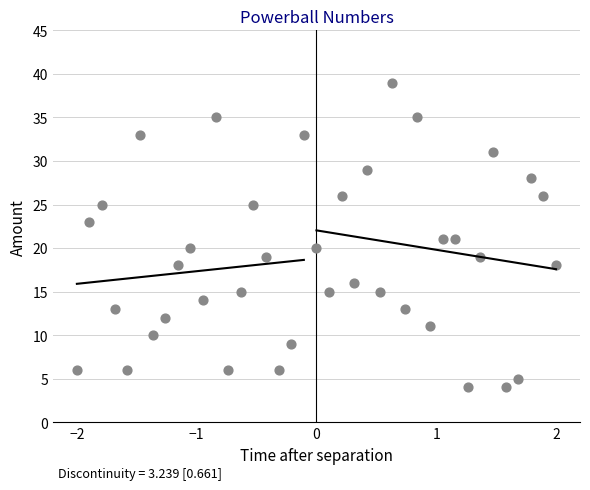

What is the range of Y values (max minus min)?

35